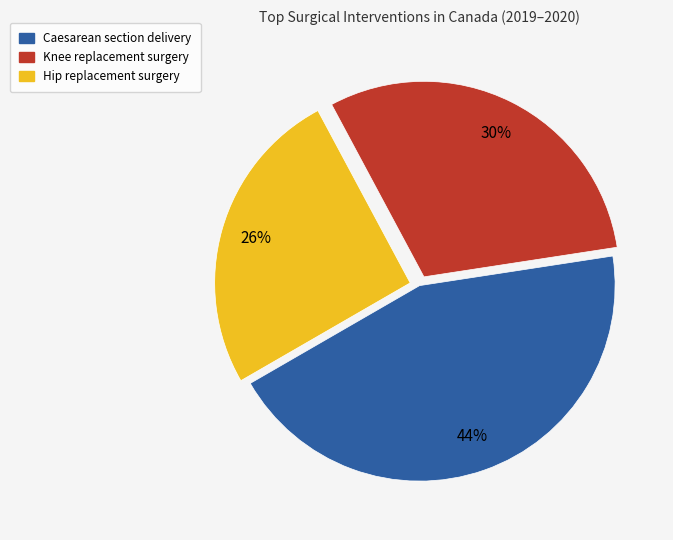

To the nearest percent, what is the average slice percentage?

33%